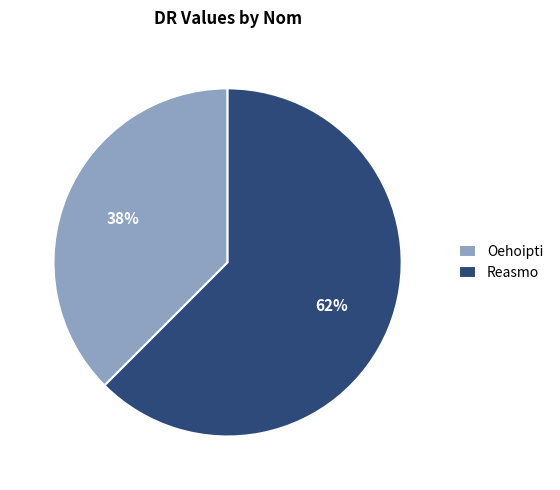

How many slices are in this pie chart?

2